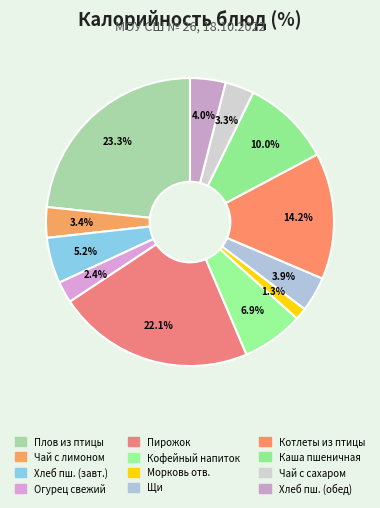

How many slices are in this pie chart?

12